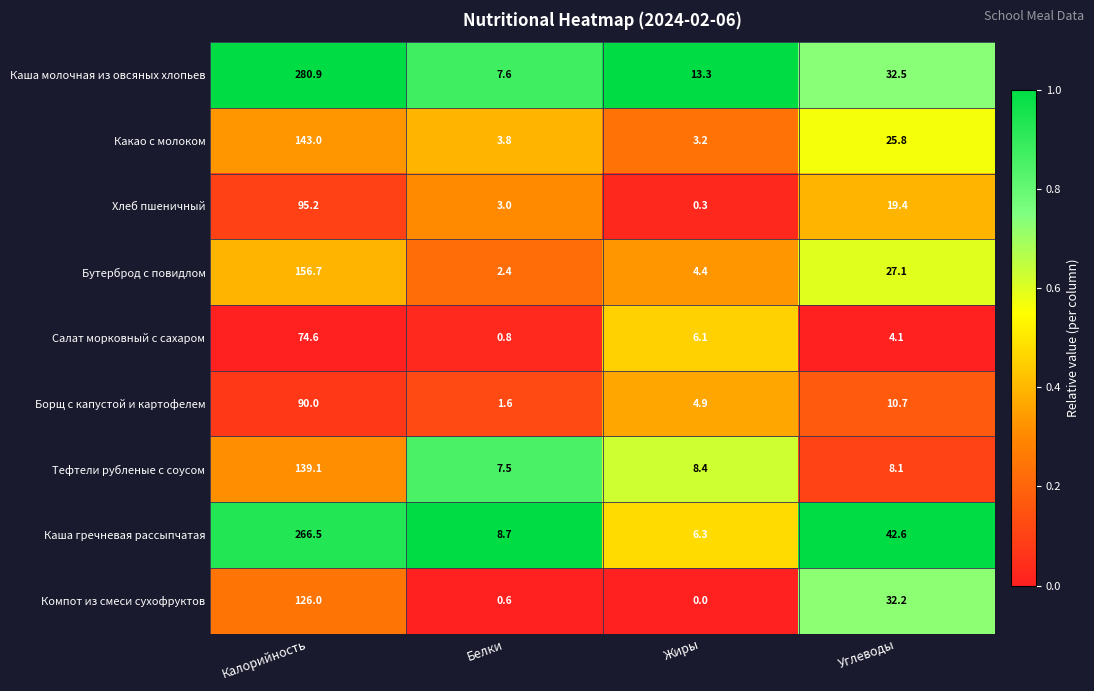

The value of Компот из смеси сухофруктов at Углеводы is 53.6. True or false?

False